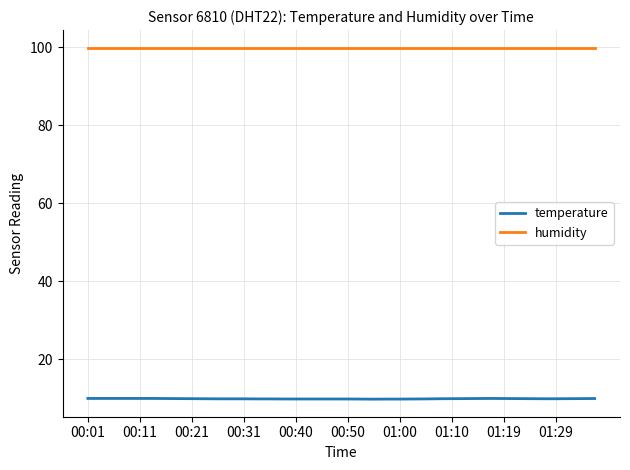

What is the lowest value of the humidity series?

99.9